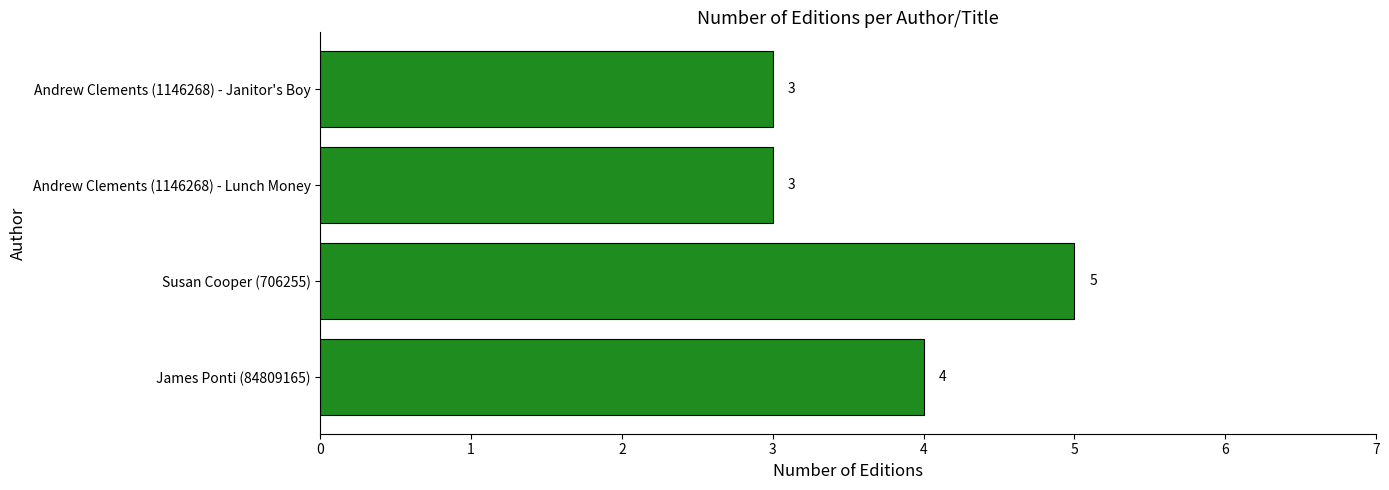

What is the minimum value shown in the chart?

3